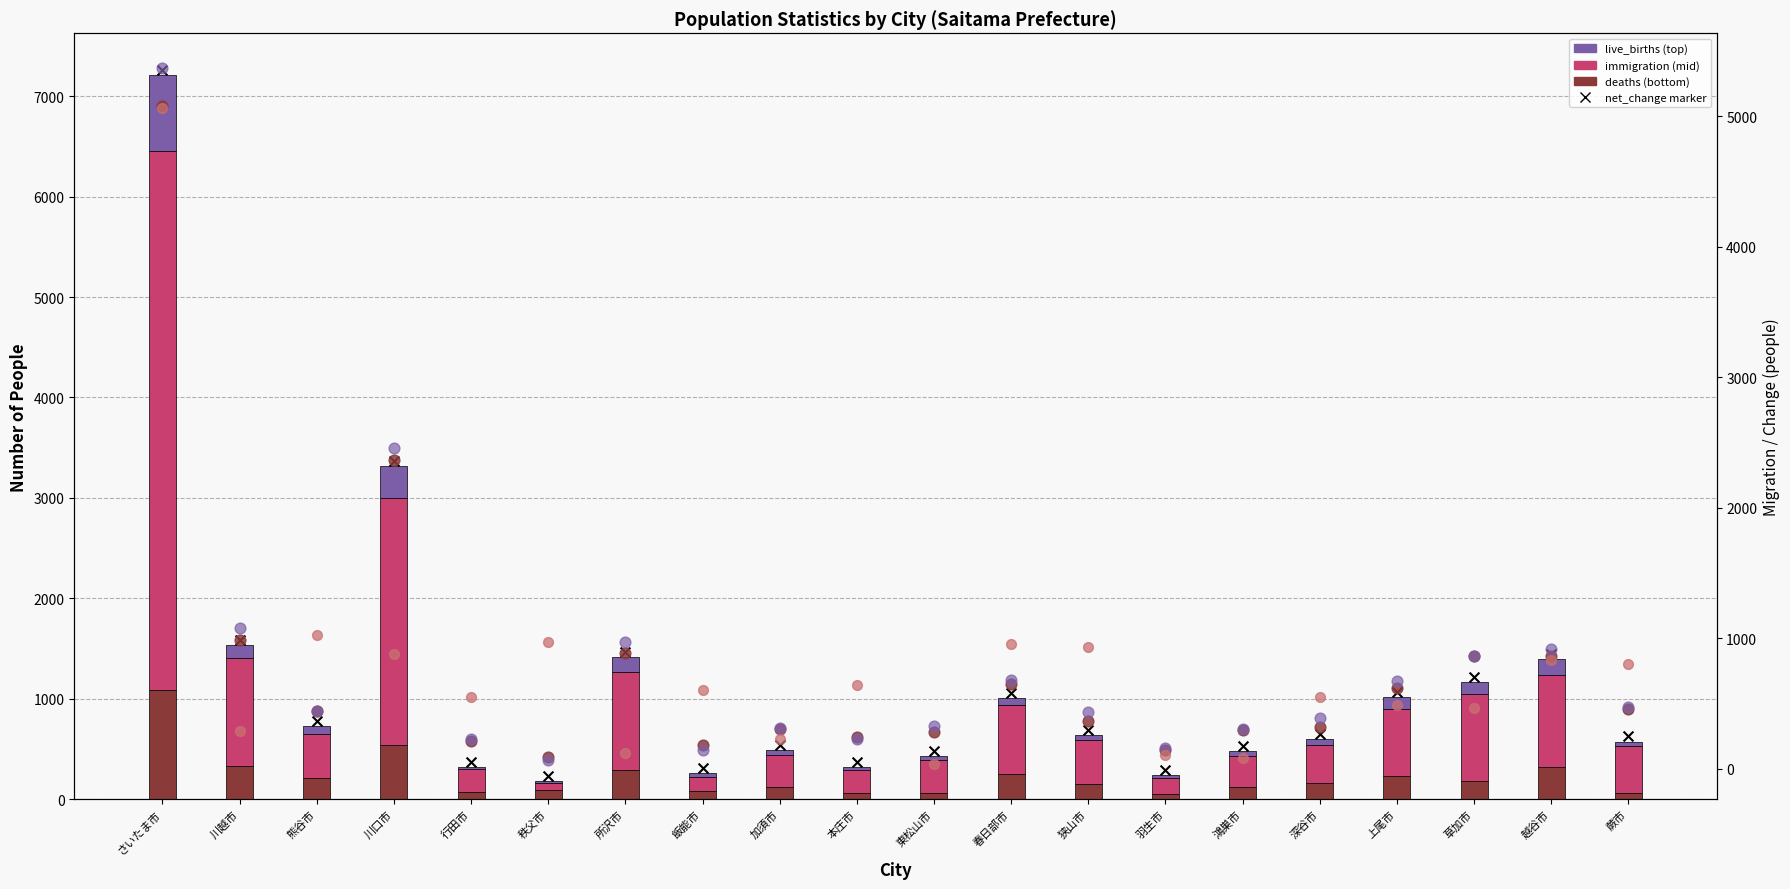

At which category is the sum across all series the highest?

さいたま市